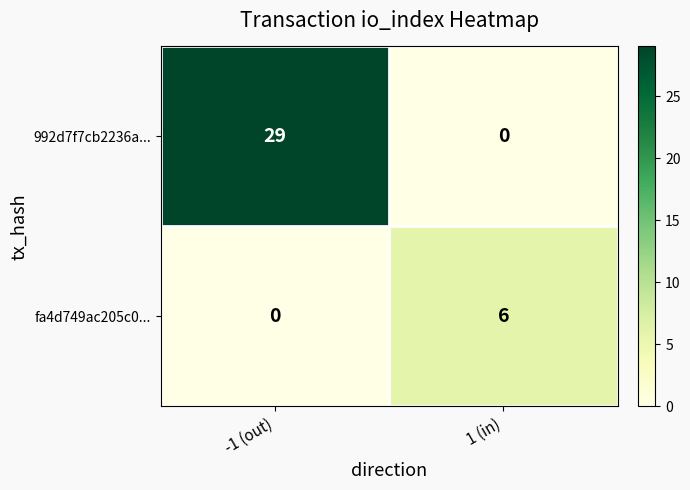

Which series has the largest total across all categories?

992d7f7cb2236a...